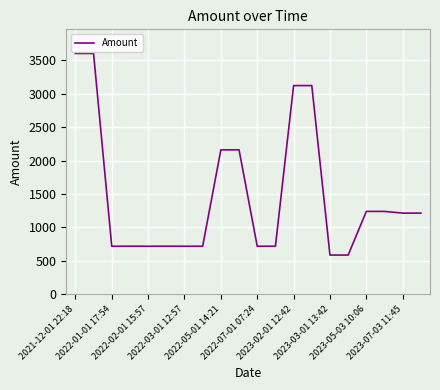

What is the difference between the maximum and minimum values?

3011.6